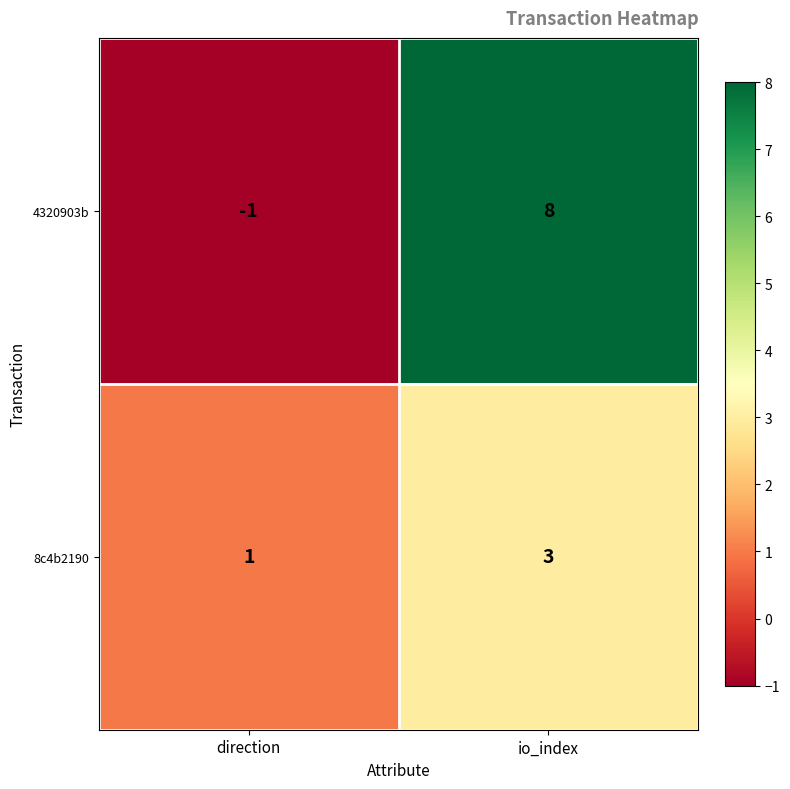

Which series has the widest spread of values?

4320903b